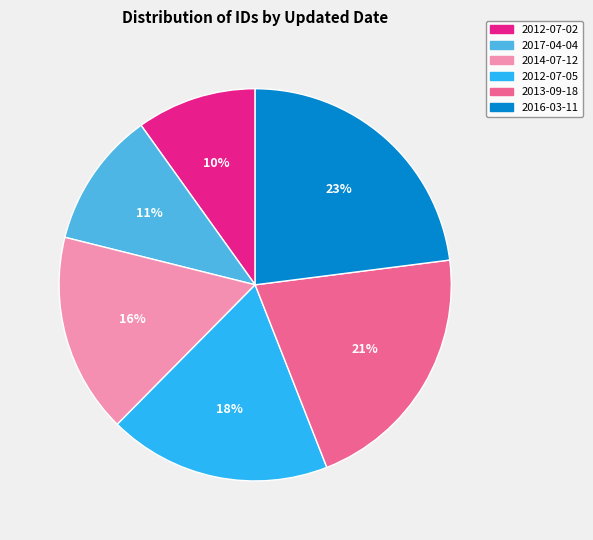

To the nearest percent, what is the combined percentage of 2017-04-04 and 2012-07-02?

21%